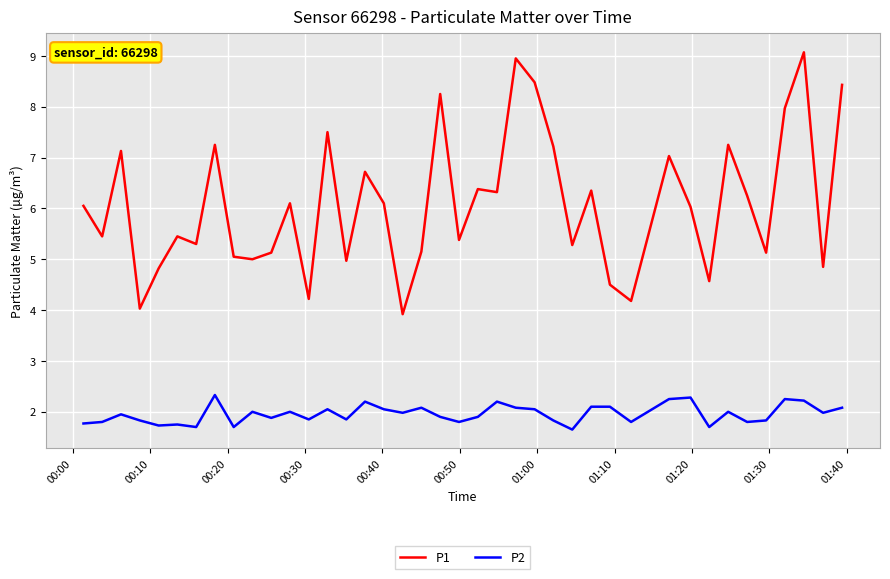

True or false: P1 and P2 cross at least once.

False